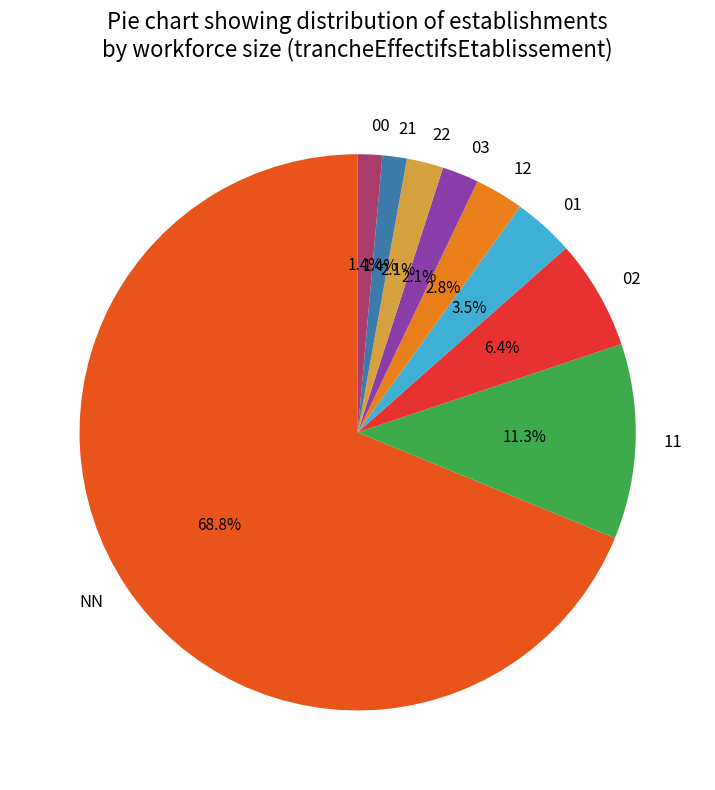

Do 11 and 02 together represent more than half of the pie?

No